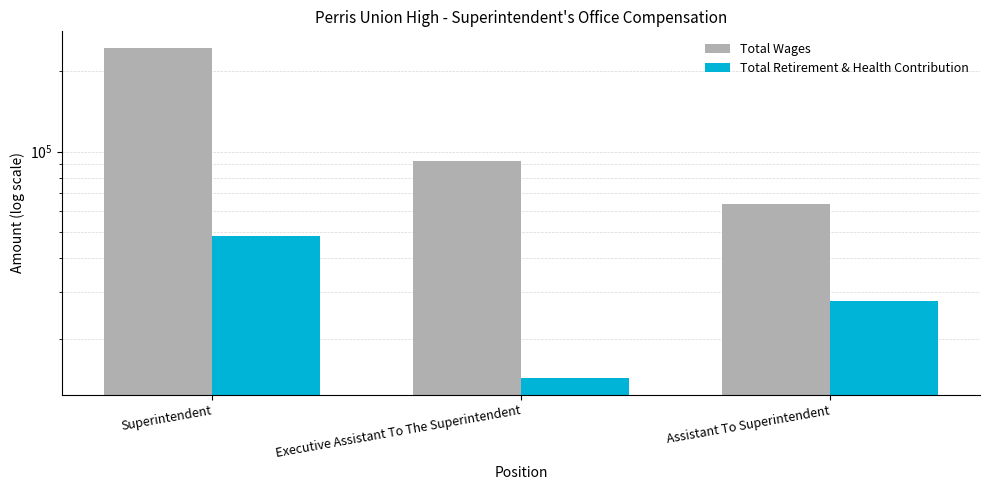

How many values in the Total Retirement & Health Contribution series are below 27669?

1